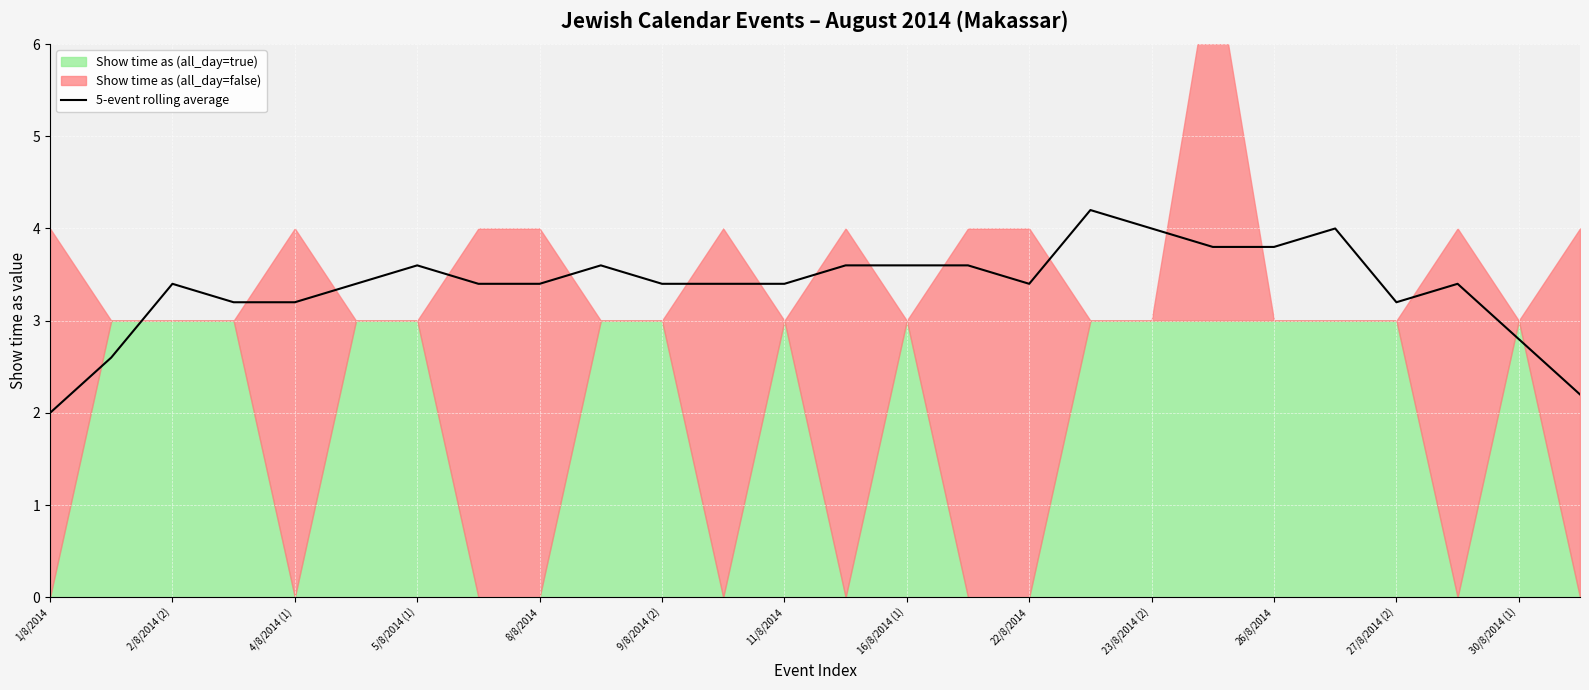

How many points are higher than both their immediate neighbors (excluding endpoints)?

9